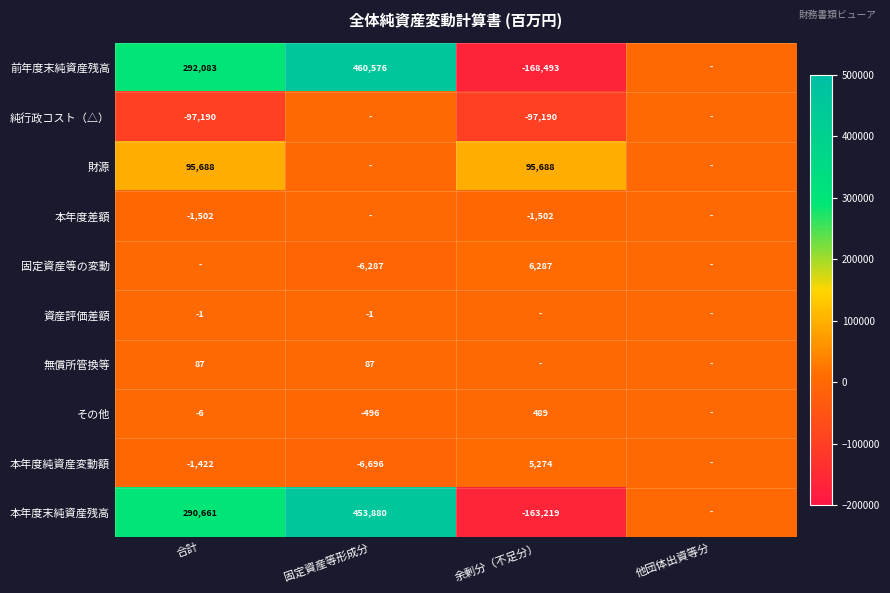

What is the sum of the 前年度末純資産残高 values at 余剰分（不足分） and 固定資産等形成分?

292083